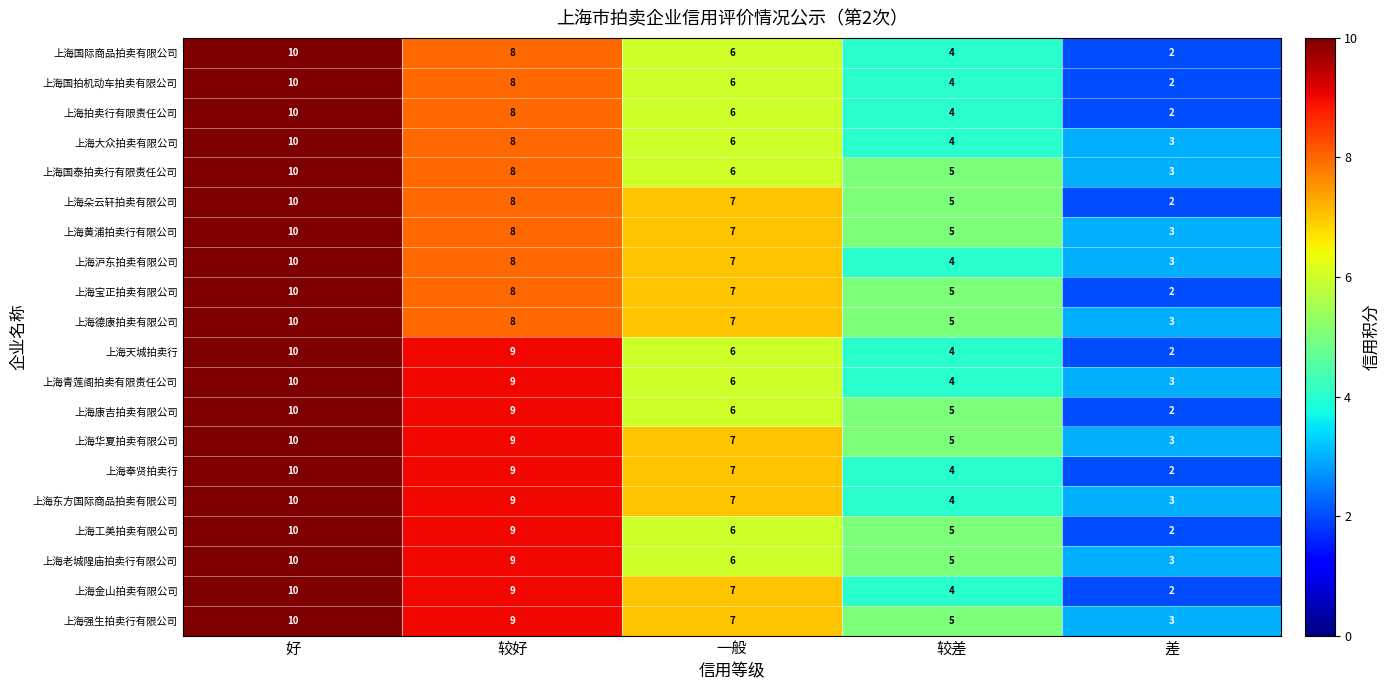

Which category has the lowest value across all series?

差